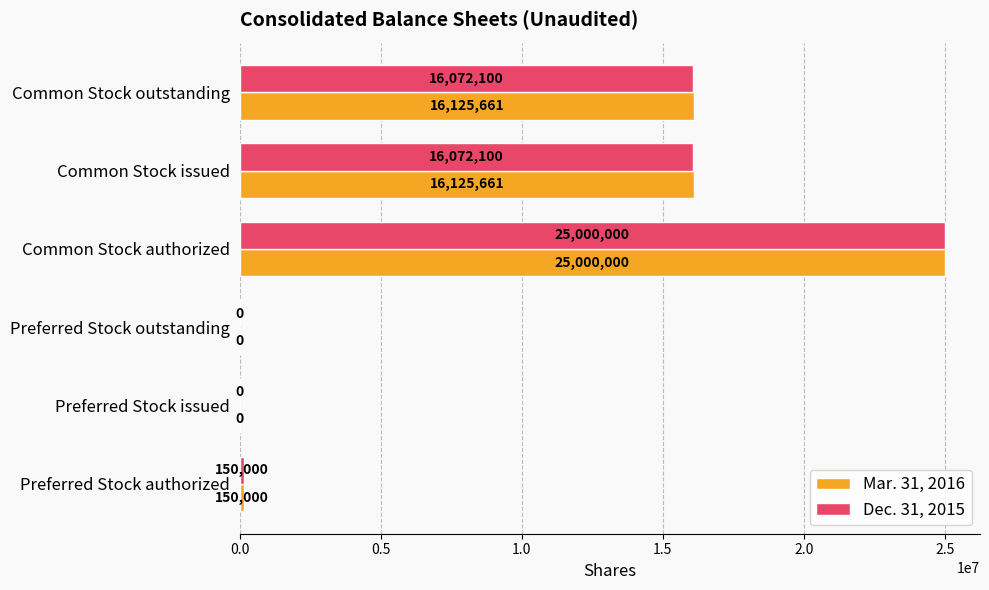

At which category is the sum across all series the highest?

Common Stock authorized